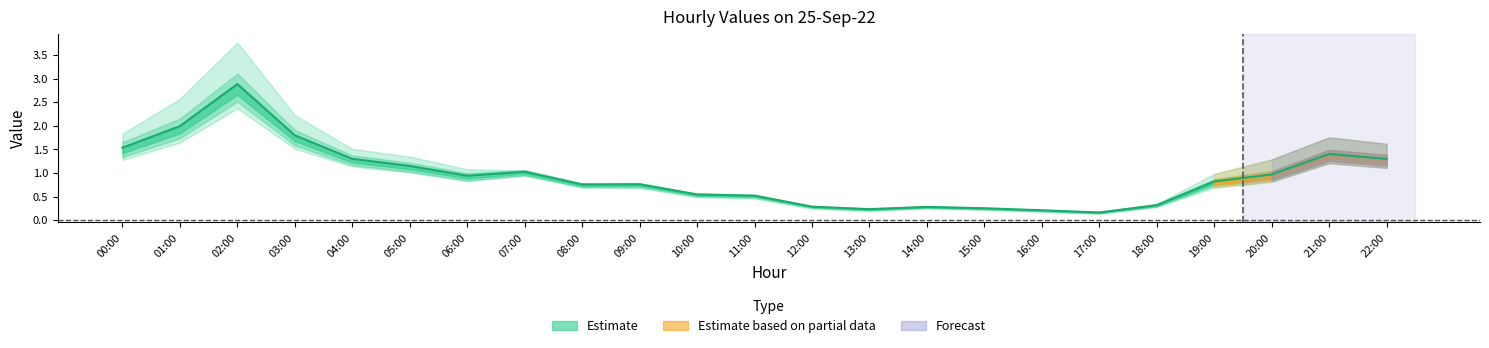

What is the difference between the highest and lowest values at 11:00?

0.1